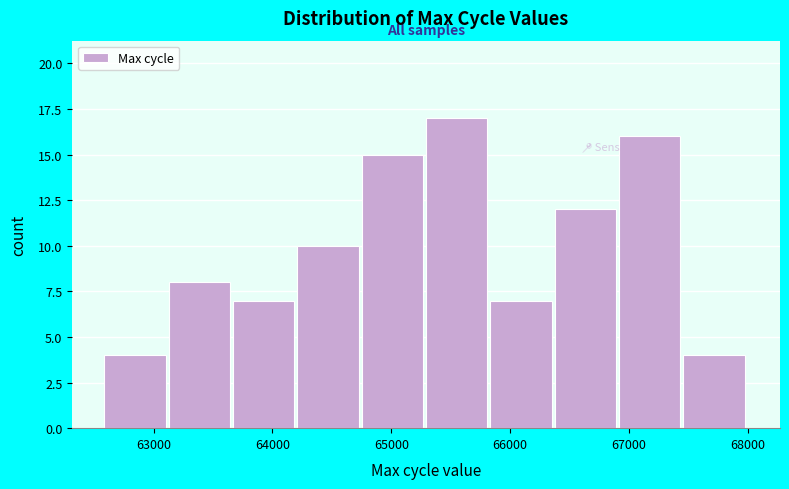

Reading left to right, transcribe this chart: for each bar, give the range it covers on the x-axis and its height. Neither the bar edges nor the heights are printed on the chart, so give them approximately, as read against the axes.

62600 to 63100: 4
63100 to 63700: 8
63700 to 64200: 7
64200 to 64800: 10
64800 to 65300: 15
65300 to 65800: 17
65800 to 66400: 7
66400 to 66900: 12
66900 to 67500: 16
67500 to 68000: 4